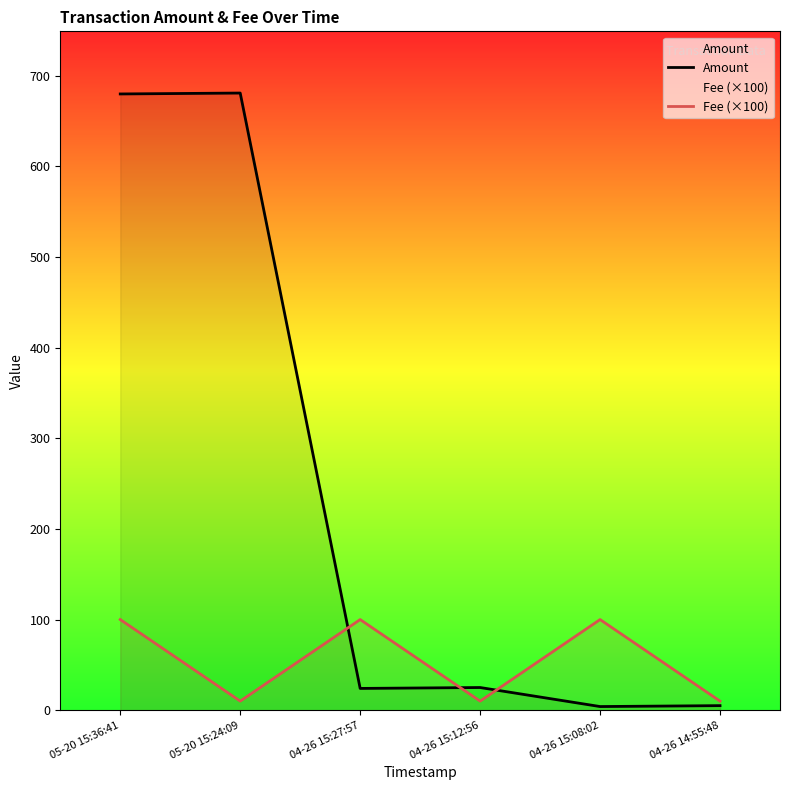

How many distinct data groups are displayed?

2